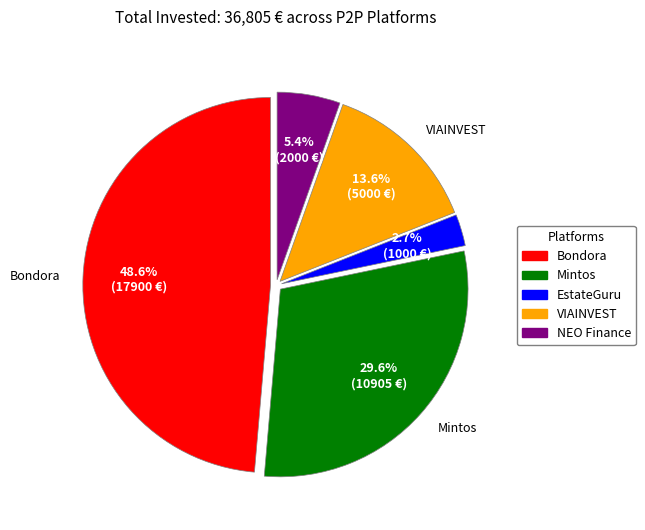

To the nearest percent, what is the difference between the largest and smallest slice percentages?

46%